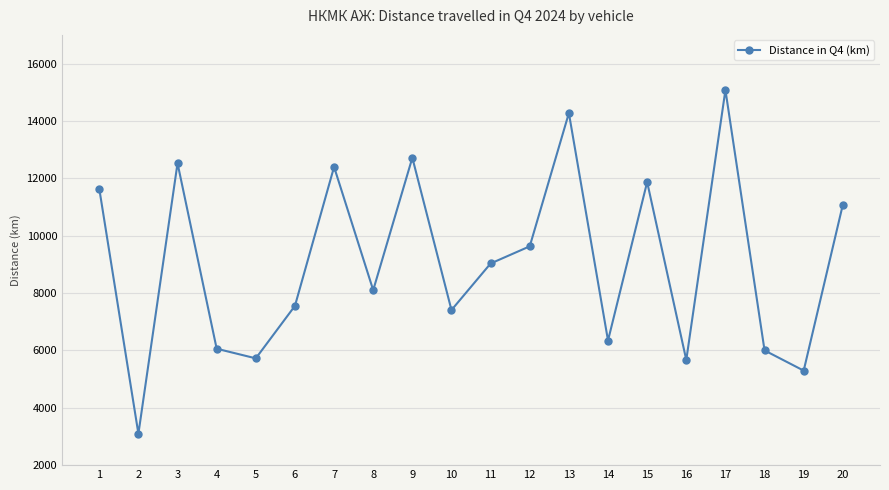

Is it true that the value at 1 is 17066?

False